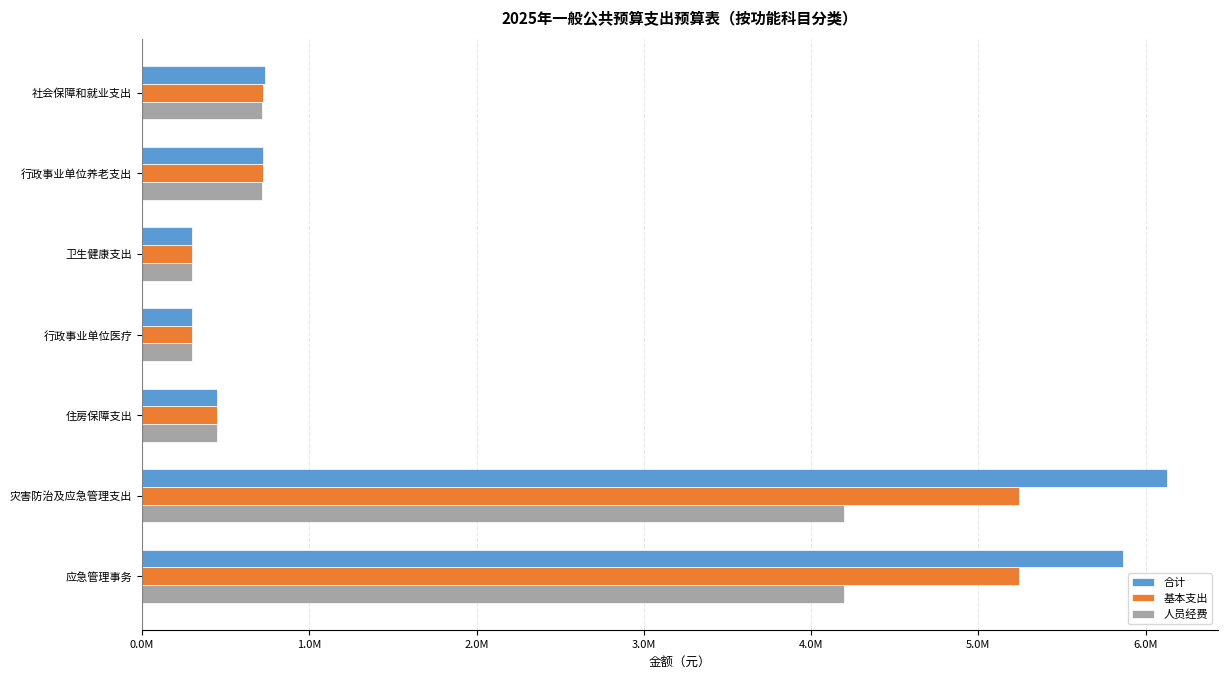

What are all the series names shown in the legend?

合计, 基本支出, 人员经费